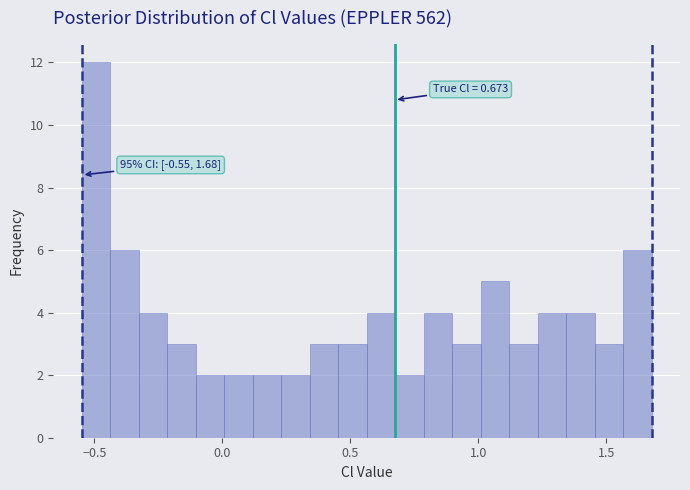

Read against the x-axis, roughly where is the centre of the tallest bar?

-0.50